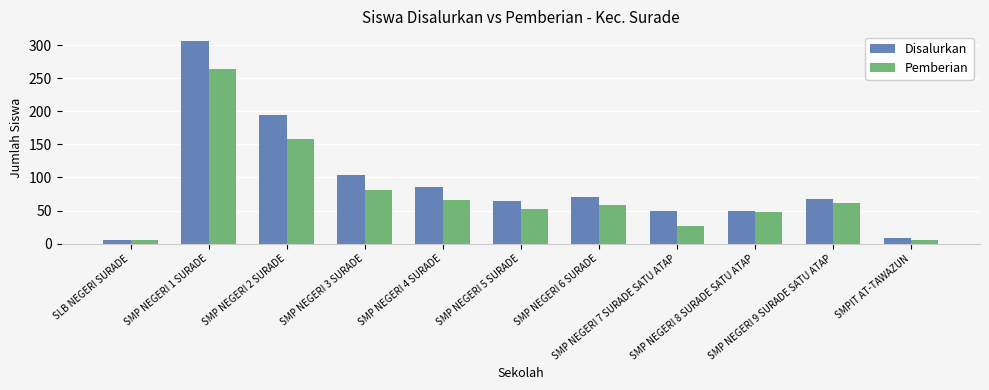

Count the number of data series in this chart.

2